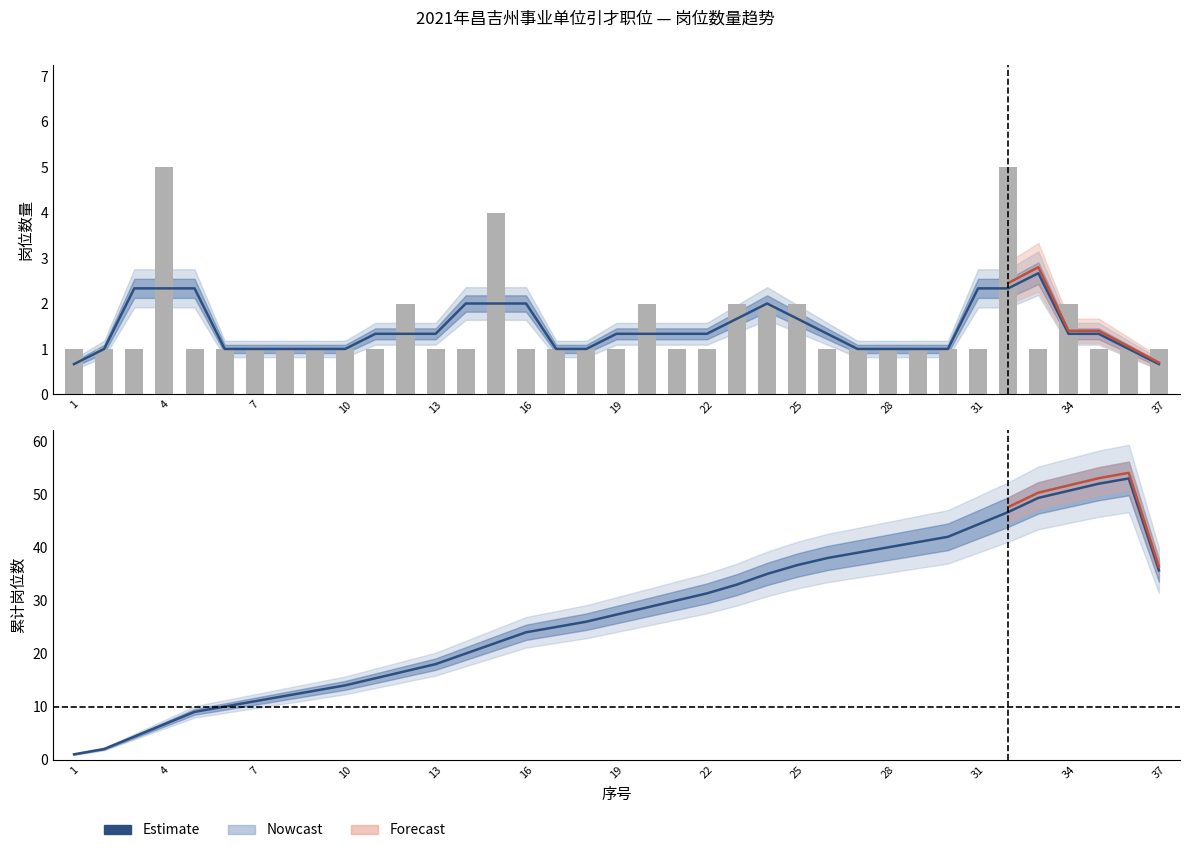

At which label is 岗位数量 closest to 3?

12